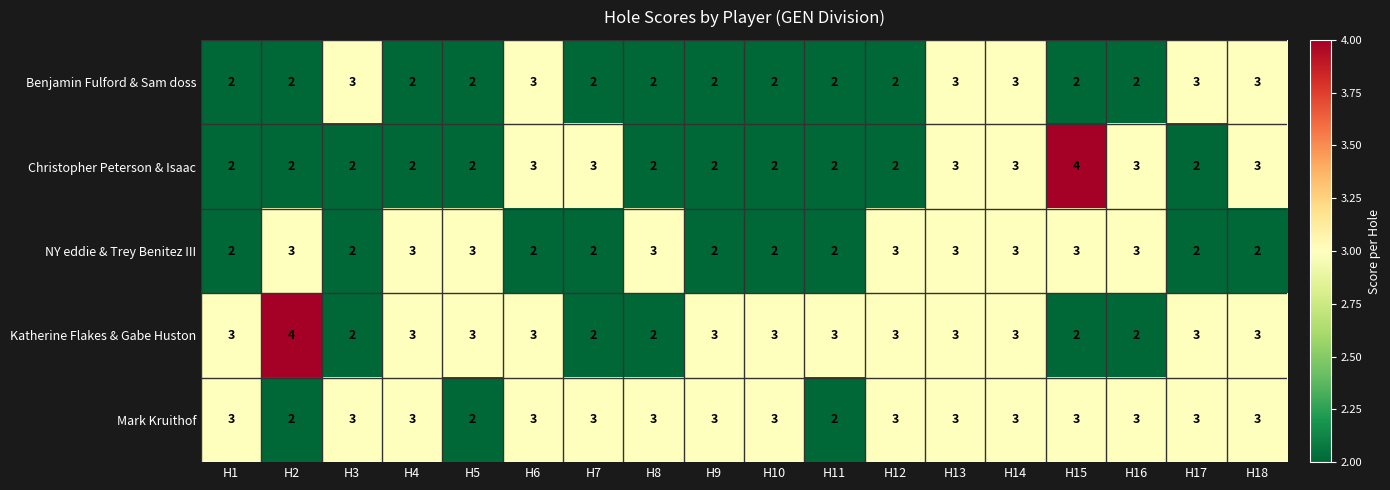

What is the maximum value shown in the chart?

4